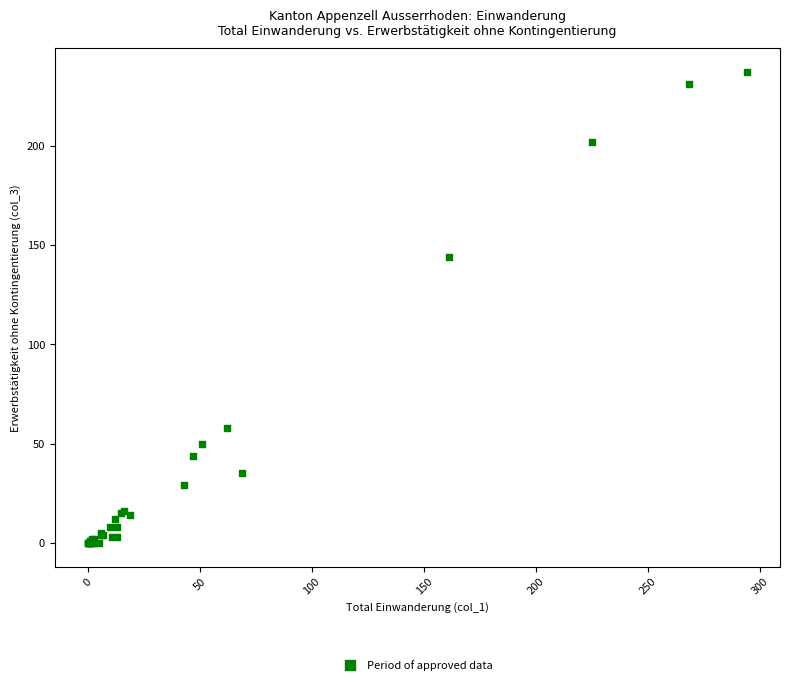

What Y value in the scatter plot is closest to 118?

144